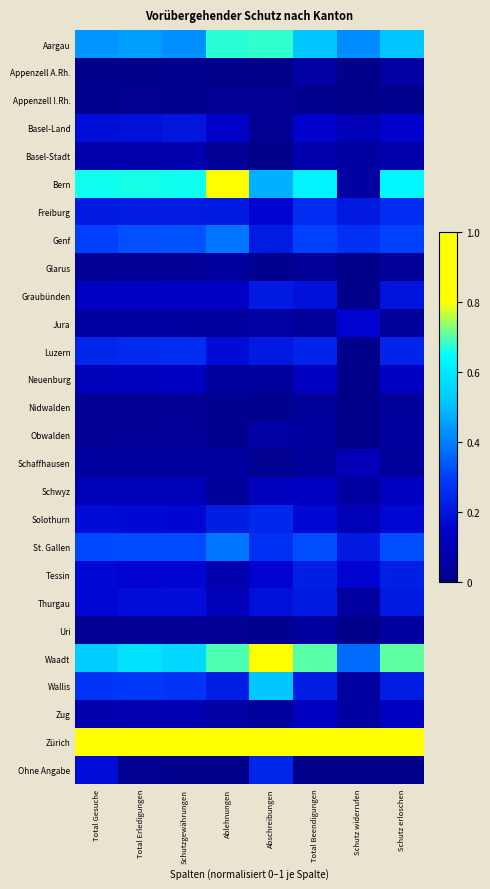

Reading left to right, what are all the values shown in this chart?

Aargau: Total Gesuche=0.4	Total Erledigungen=0.5	Schutzgewährungen=0.4	Ablehnungen=0.7	Abschreibungen=0.7	Total Beendigungen=0.5	Schutz widerrufen=0.4	Schutz erloschen=0.5
Appenzell A.Rh.: Total Gesuche=0.0	Total Erledigungen=0.0	Schutzgewährungen=0.0	Ablehnungen=0.0	Abschreibungen=0.0	Total Beendigungen=0.1	Schutz widerrufen=0.0	Schutz erloschen=0.1
Appenzell I.Rh.: Total Gesuche=0.0	Total Erledigungen=0.0	Schutzgewährungen=0.0	Ablehnungen=0.0	Abschreibungen=0.0	Total Beendigungen=0.0	Schutz widerrufen=0.0	Schutz erloschen=0.0
Basel-Land: Total Gesuche=0.2	Total Erledigungen=0.2	Schutzgewährungen=0.2	Ablehnungen=0.1	Abschreibungen=0.0	Total Beendigungen=0.2	Schutz widerrufen=0.1	Schutz erloschen=0.2
Basel-Stadt: Total Gesuche=0.1	Total Erledigungen=0.1	Schutzgewährungen=0.1	Ablehnungen=0.0	Abschreibungen=0.0	Total Beendigungen=0.1	Schutz widerrufen=0.1	Schutz erloschen=0.1
Bern: Total Gesuche=0.7	Total Erledigungen=0.7	Schutzgewährungen=0.7	Ablehnungen=0.9	Abschreibungen=0.5	Total Beendigungen=0.6	Schutz widerrufen=0.1	Schutz erloschen=0.6
Freiburg: Total Gesuche=0.2	Total Erledigungen=0.2	Schutzgewährungen=0.2	Ablehnungen=0.2	Abschreibungen=0.2	Total Beendigungen=0.3	Schutz widerrufen=0.2	Schutz erloschen=0.3
Genf: Total Gesuche=0.3	Total Erledigungen=0.3	Schutzgewährungen=0.3	Ablehnungen=0.4	Abschreibungen=0.2	Total Beendigungen=0.3	Schutz widerrufen=0.3	Schutz erloschen=0.3
Glarus: Total Gesuche=0.0	Total Erledigungen=0.0	Schutzgewährungen=0.0	Ablehnungen=0.0	Abschreibungen=0.0	Total Beendigungen=0.0	Schutz widerrufen=0.0	Schutz erloschen=0.0
Graubünden: Total Gesuche=0.1	Total Erledigungen=0.1	Schutzgewährungen=0.1	Ablehnungen=0.1	Abschreibungen=0.2	Total Beendigungen=0.2	Schutz widerrufen=0.0	Schutz erloschen=0.2
Jura: Total Gesuche=0.1	Total Erledigungen=0.1	Schutzgewährungen=0.1	Ablehnungen=0.0	Abschreibungen=0.1	Total Beendigungen=0.0	Schutz widerrufen=0.2	Schutz erloschen=0.0
Luzern: Total Gesuche=0.2	Total Erledigungen=0.3	Schutzgewährungen=0.3	Ablehnungen=0.2	Abschreibungen=0.2	Total Beendigungen=0.2	Schutz widerrufen=0.0	Schutz erloschen=0.2
Neuenburg: Total Gesuche=0.1	Total Erledigungen=0.1	Schutzgewährungen=0.1	Ablehnungen=0.0	Abschreibungen=0.0	Total Beendigungen=0.1	Schutz widerrufen=0.0	Schutz erloschen=0.1
Nidwalden: Total Gesuche=0.0	Total Erledigungen=0.0	Schutzgewährungen=0.0	Ablehnungen=0.0	Abschreibungen=0.0	Total Beendigungen=0.0	Schutz widerrufen=0.0	Schutz erloschen=0.0
Obwalden: Total Gesuche=0.0	Total Erledigungen=0.0	Schutzgewährungen=0.0	Ablehnungen=0.0	Abschreibungen=0.1	Total Beendigungen=0.0	Schutz widerrufen=0.0	Schutz erloschen=0.0
Schaffhausen: Total Gesuche=0.0	Total Erledigungen=0.0	Schutzgewährungen=0.0	Ablehnungen=0.0	Abschreibungen=0.0	Total Beendigungen=0.0	Schutz widerrufen=0.1	Schutz erloschen=0.0
Schwyz: Total Gesuche=0.1	Total Erledigungen=0.1	Schutzgewährungen=0.1	Ablehnungen=0.0	Abschreibungen=0.1	Total Beendigungen=0.1	Schutz widerrufen=0.1	Schutz erloschen=0.1
Solothurn: Total Gesuche=0.2	Total Erledigungen=0.2	Schutzgewährungen=0.2	Ablehnungen=0.2	Abschreibungen=0.2	Total Beendigungen=0.2	Schutz widerrufen=0.1	Schutz erloschen=0.2
St. Gallen: Total Gesuche=0.3	Total Erledigungen=0.3	Schutzgewährungen=0.3	Ablehnungen=0.4	Abschreibungen=0.3	Total Beendigungen=0.3	Schutz widerrufen=0.2	Schutz erloschen=0.3
Tessin: Total Gesuche=0.2	Total Erledigungen=0.2	Schutzgewährungen=0.2	Ablehnungen=0.1	Abschreibungen=0.2	Total Beendigungen=0.2	Schutz widerrufen=0.2	Schutz erloschen=0.2
Thurgau: Total Gesuche=0.2	Total Erledigungen=0.2	Schutzgewährungen=0.2	Ablehnungen=0.1	Abschreibungen=0.2	Total Beendigungen=0.2	Schutz widerrufen=0.1	Schutz erloschen=0.2
Uri: Total Gesuche=0.0	Total Erledigungen=0.0	Schutzgewährungen=0.0	Ablehnungen=0.0	Abschreibungen=0.0	Total Beendigungen=0.0	Schutz widerrufen=0.0	Schutz erloschen=0.0
Waadt: Total Gesuche=0.5	Total Erledigungen=0.6	Schutzgewährungen=0.6	Ablehnungen=0.7	Abschreibungen=0.9	Total Beendigungen=0.7	Schutz widerrufen=0.4	Schutz erloschen=0.7
Wallis: Total Gesuche=0.3	Total Erledigungen=0.3	Schutzgewährungen=0.3	Ablehnungen=0.2	Abschreibungen=0.5	Total Beendigungen=0.2	Schutz widerrufen=0.1	Schutz erloschen=0.2
Zug: Total Gesuche=0.1	Total Erledigungen=0.1	Schutzgewährungen=0.1	Ablehnungen=0.1	Abschreibungen=0.0	Total Beendigungen=0.1	Schutz widerrufen=0.1	Schutz erloschen=0.1
Zürich: Total Gesuche=1.0	Total Erledigungen=1.0	Schutzgewährungen=1.0	Ablehnungen=1.0	Abschreibungen=1.0	Total Beendigungen=1.0	Schutz widerrufen=1.0	Schutz erloschen=1.0
Ohne Angabe: Total Gesuche=0.2	Total Erledigungen=0.0	Schutzgewährungen=0.0	Ablehnungen=0.0	Abschreibungen=0.2	Total Beendigungen=0.0	Schutz widerrufen=0.0	Schutz erloschen=0.0